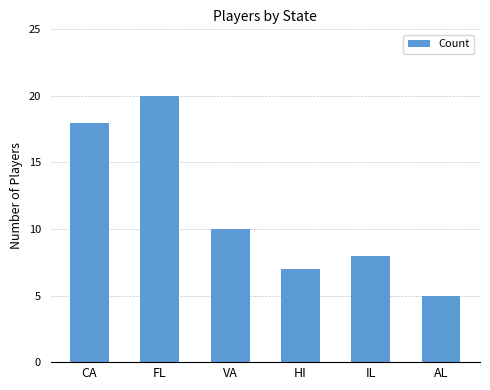

What is the average value?

11